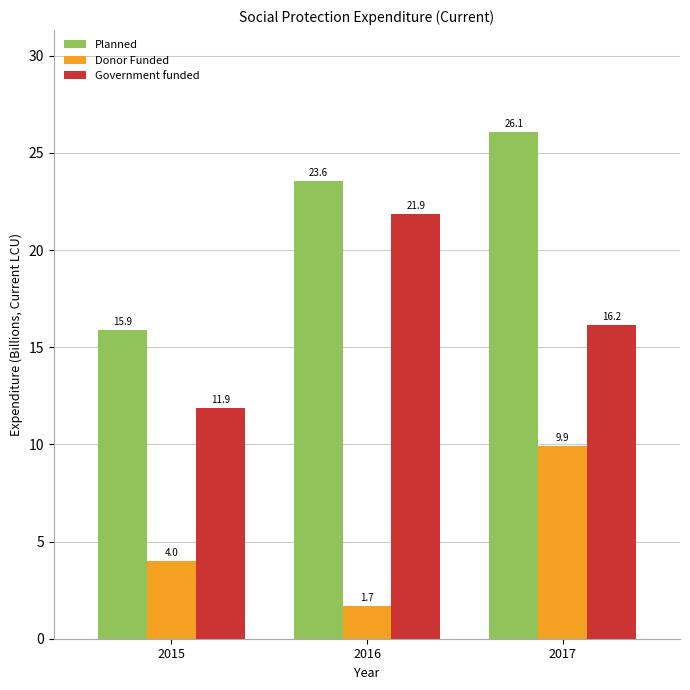

What is the approximate value of Planned at 2015?

15.9